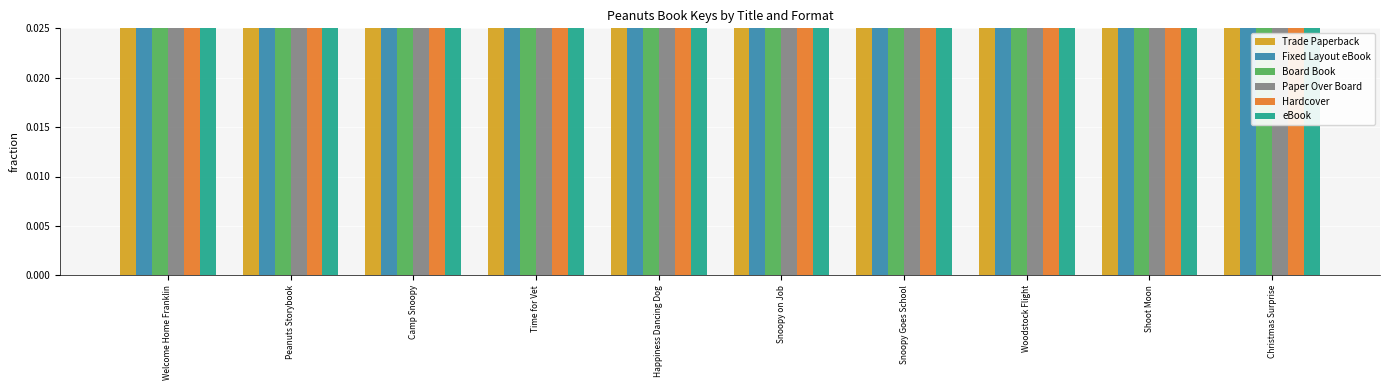

Which series has the widest spread of values?

Board Book